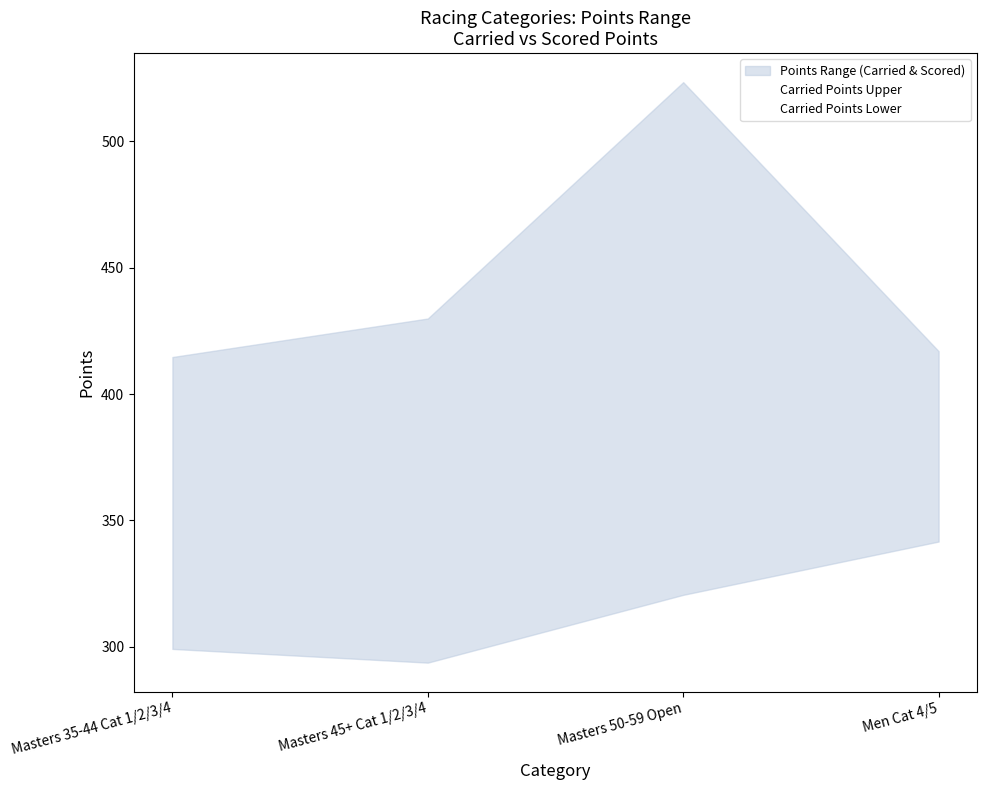

What position from the right is Masters 35-44 Cat 1/2/3/4?

4